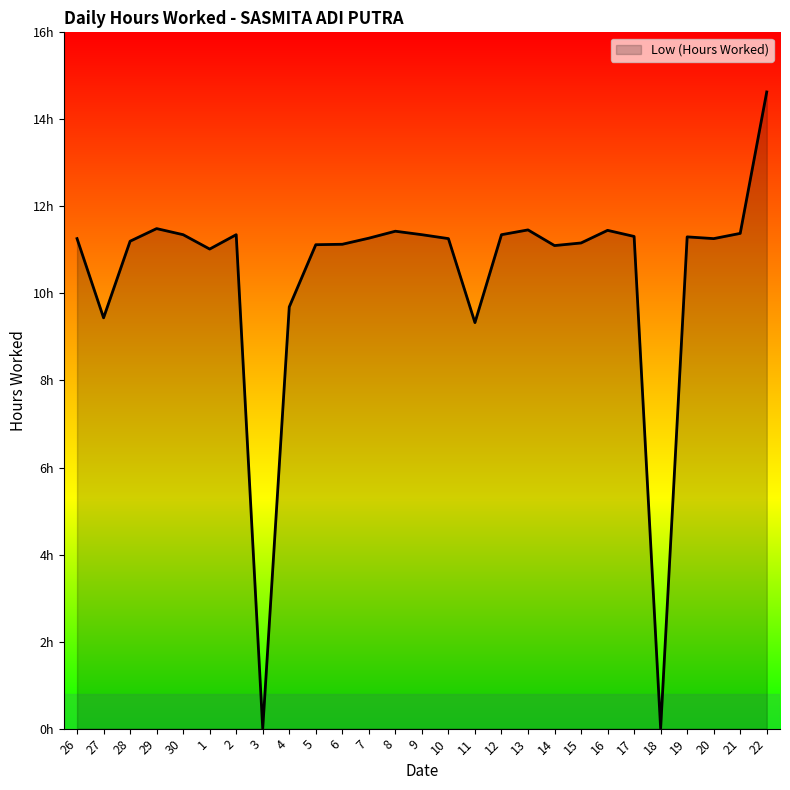

List the labels in order of value, smallest first.

3, 18, 11, 27, 4, 1, 14, 5, 6, 15, 28, 26, 10, 20, 7, 19, 17, 30, 2, 9, 12, 21, 8, 16, 13, 29, 22